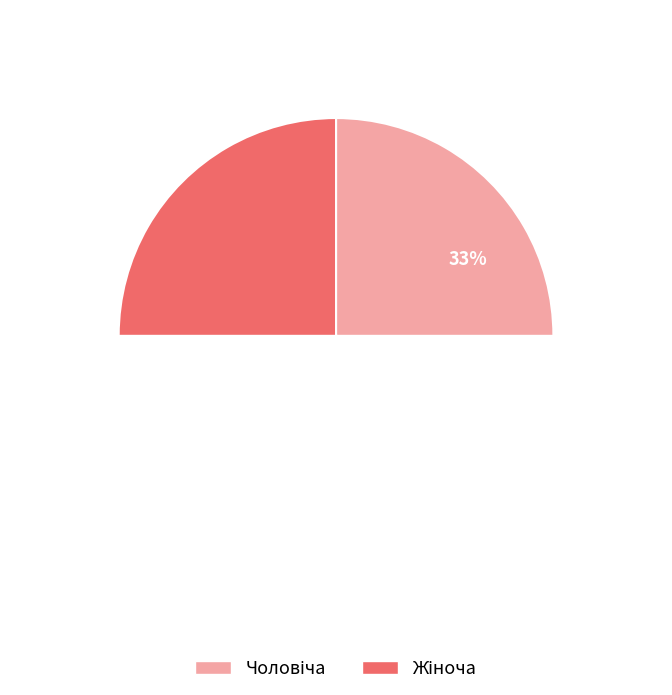

Rank the categories by value from lowest to highest.

Чоловіча, Жіноча